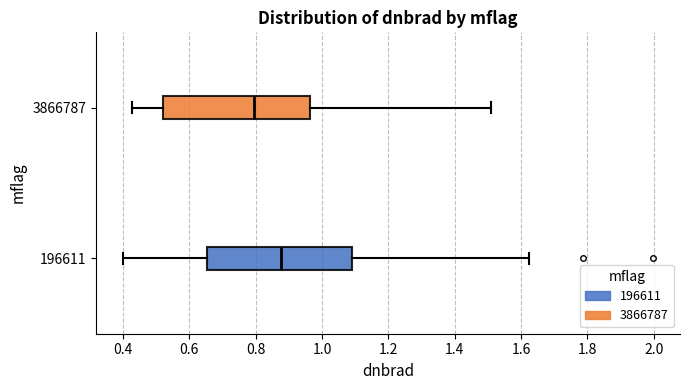

Where does the median line of the box at y = 3866787 sit on the x-axis? The values are not printed on the chart, so give them approximately, as read against the axis.

0.80